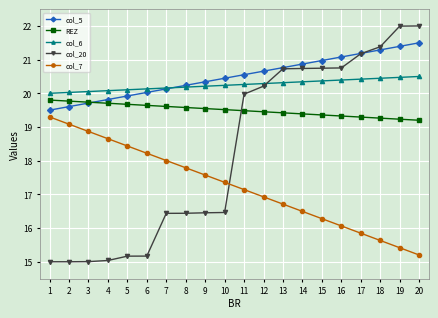

What is the total value across all series at 17?

97.9